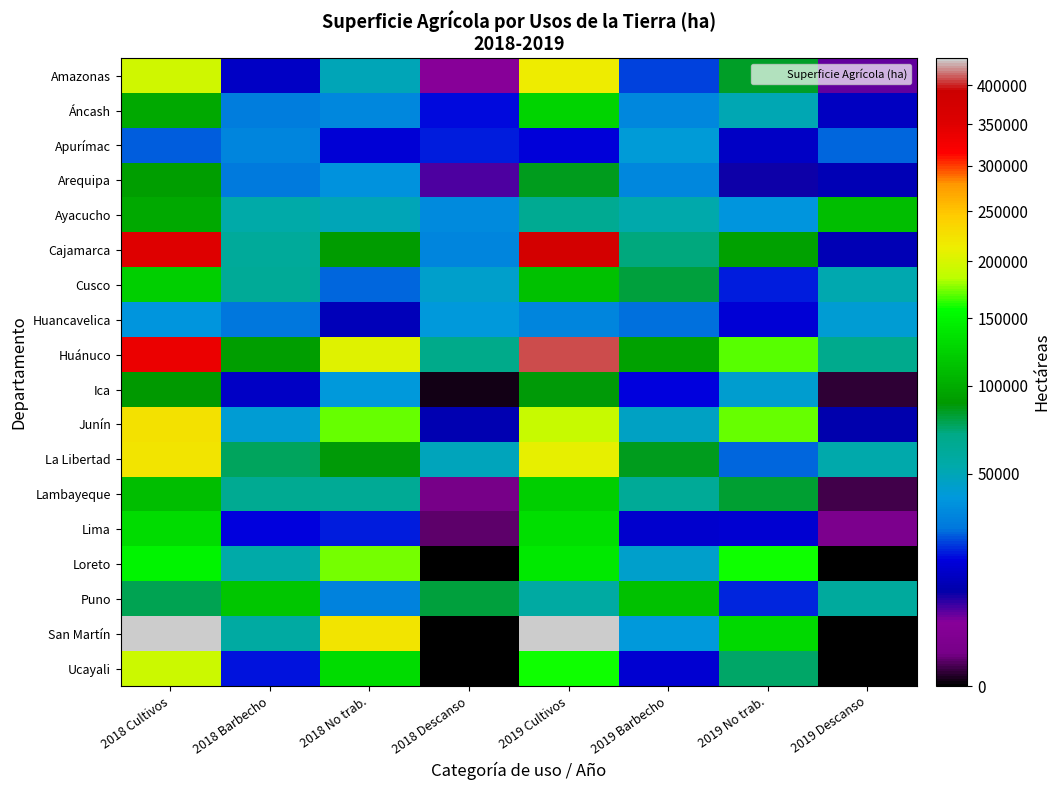

What is the maximum value shown in the chart?

436691